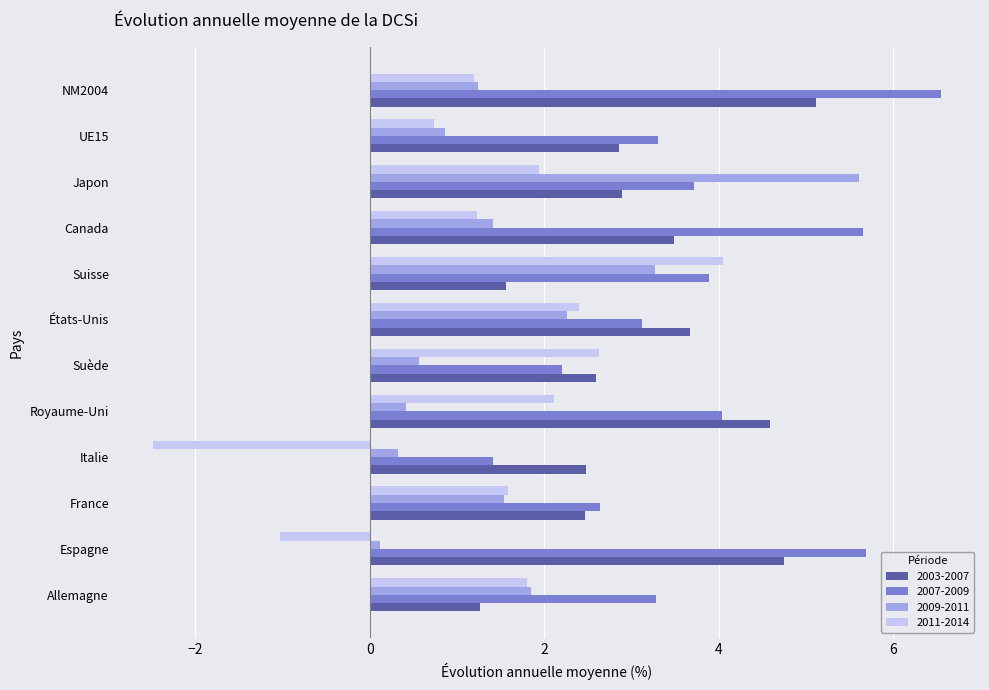

At Japon, list the series in order from largest to smallest.

2009-2011, 2007-2009, 2003-2007, 2011-2014